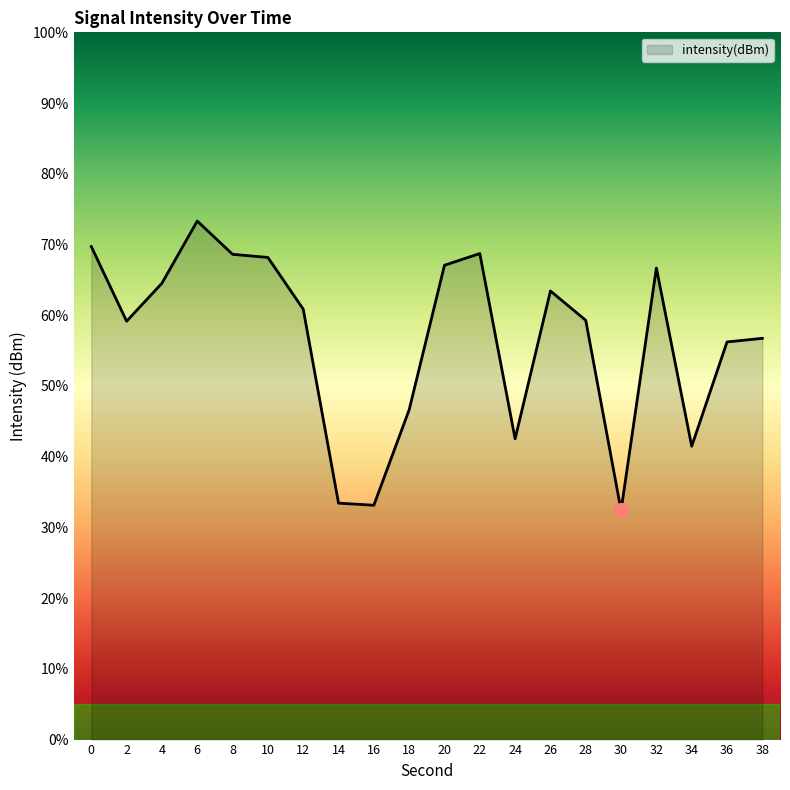

What is the maximum value shown in the chart?

73.3